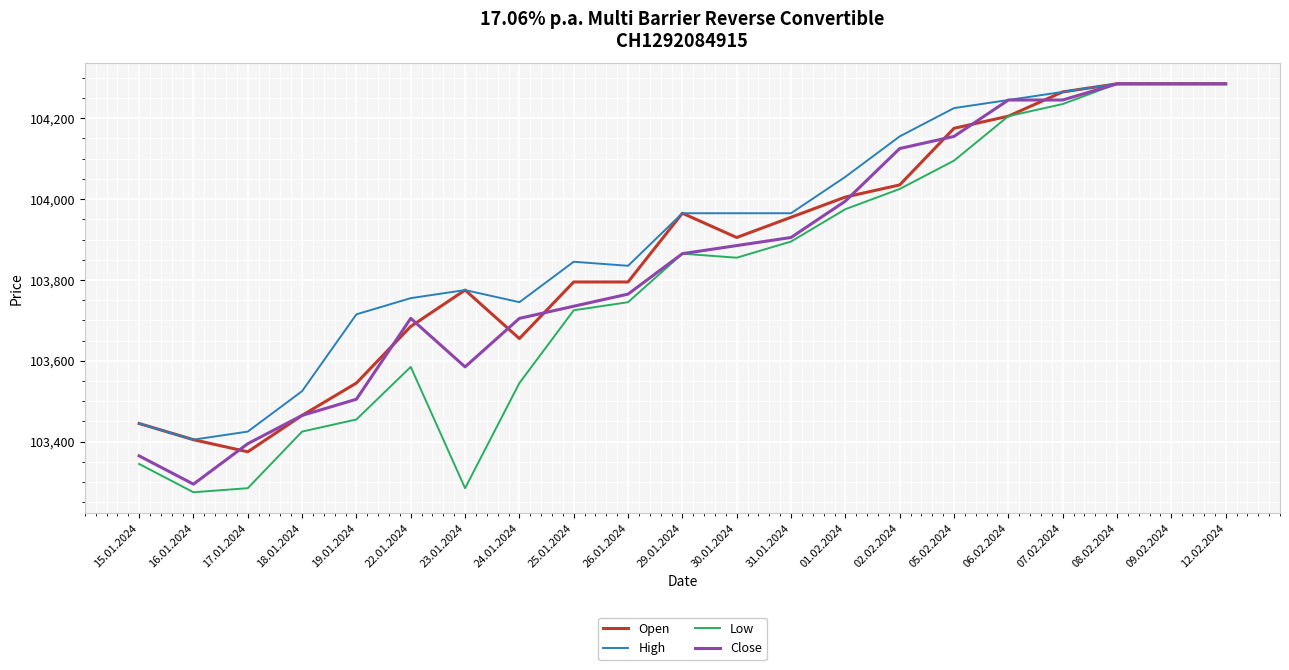

The High series shows 103405 at 16.01.2024. True or false?

True